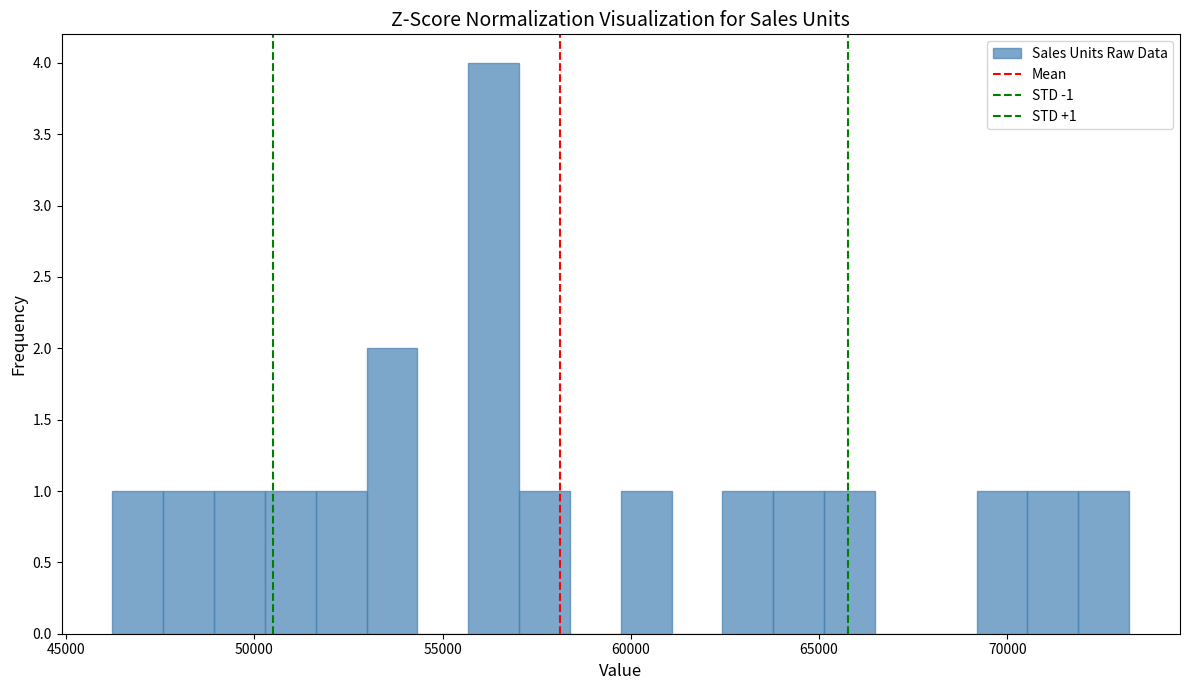

Around what value on the x-axis is the tallest bar? Give the approximate position of its centre, as read against the axis.

56500